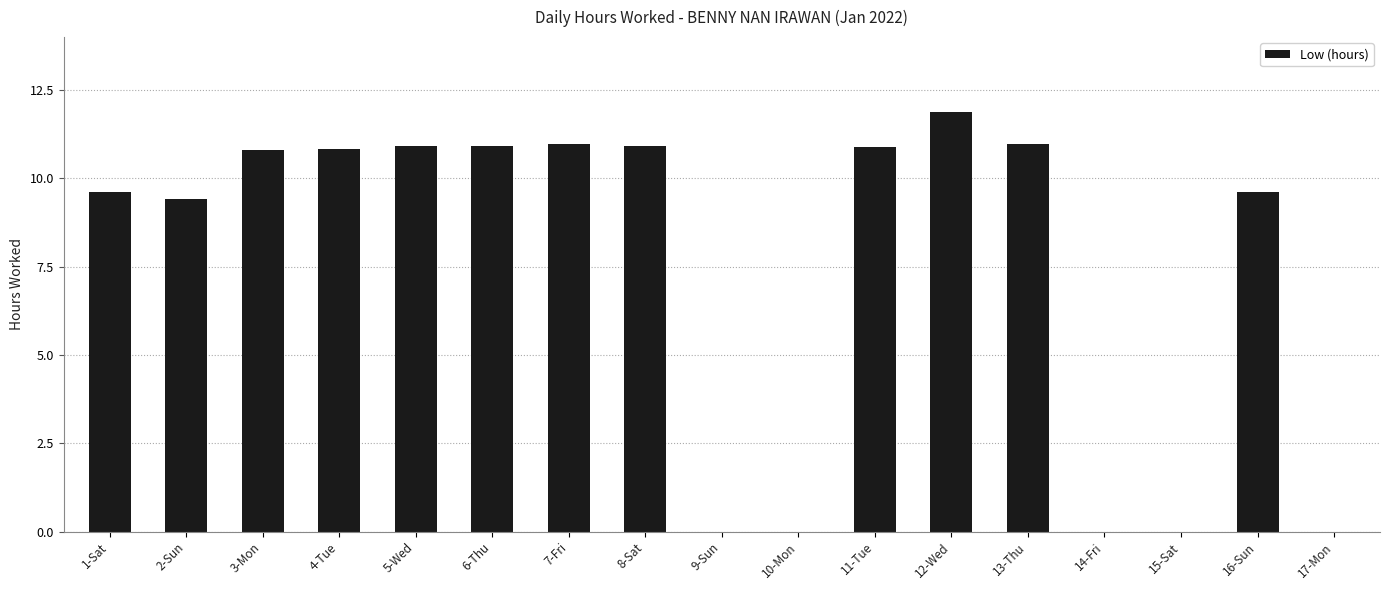

What is the sum of the values at 12-Wed and 8-Sat?

22.8